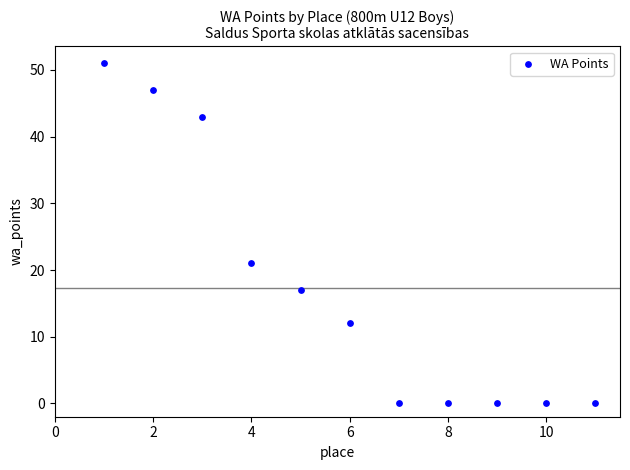

What Y value in the scatter plot is closest to 25?

21